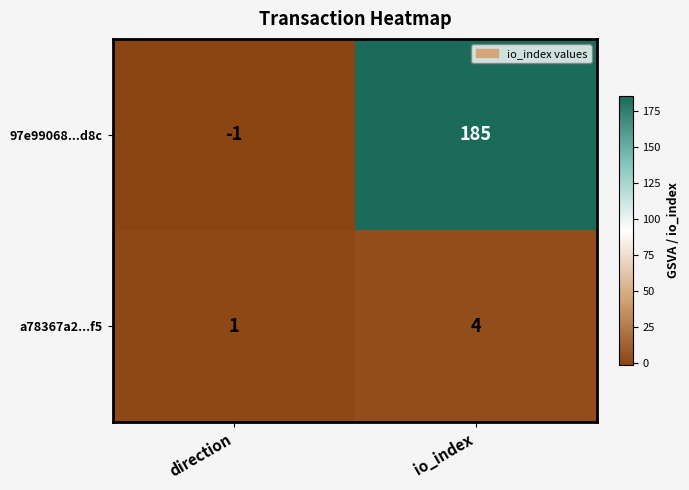

At which category does the chart reach its peak across all series?

io_index